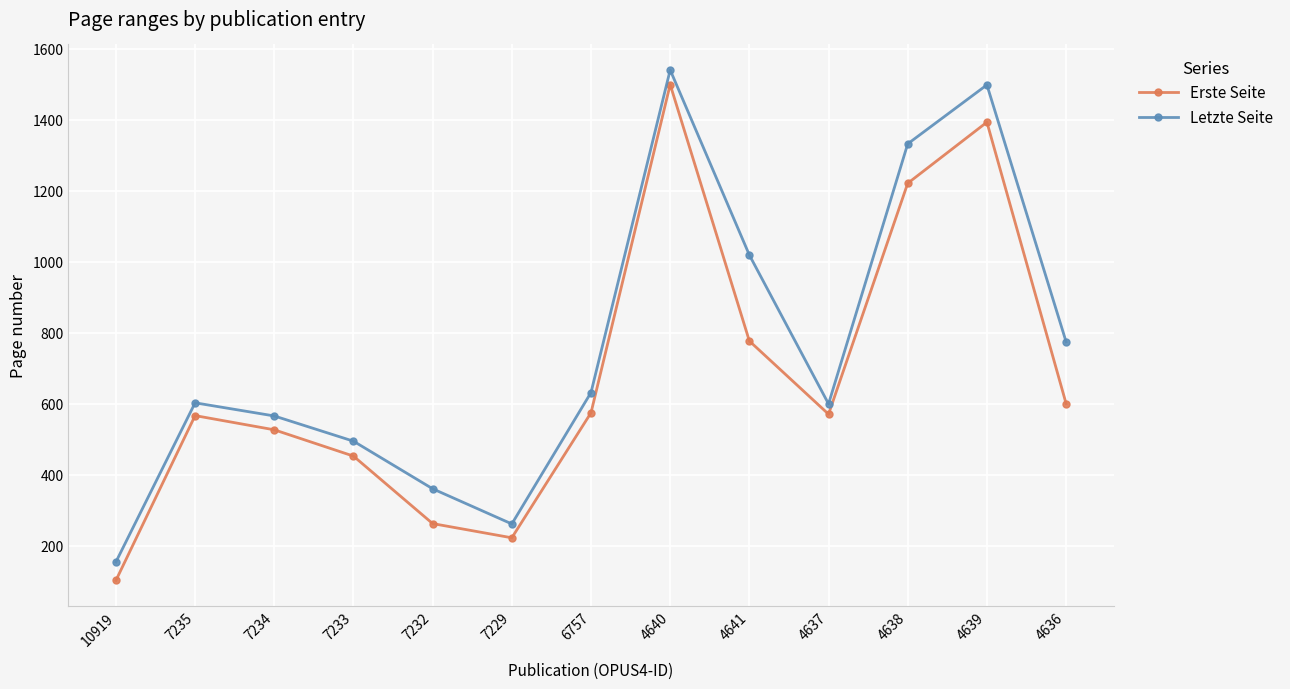

What is the smallest value displayed?

103